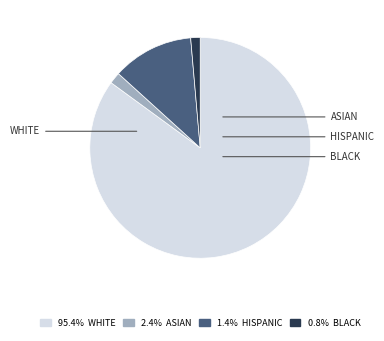

Count the number of slices in the pie.

4